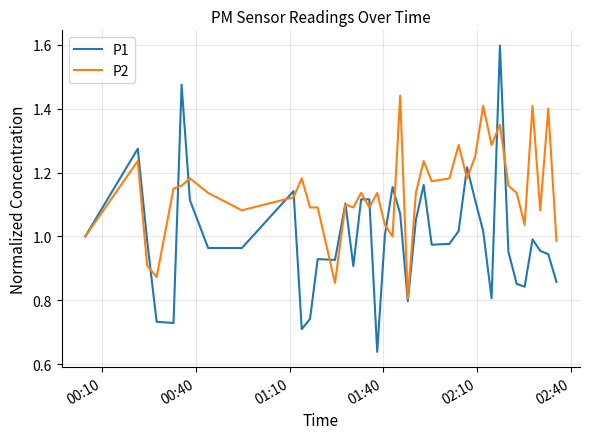

Rank the series by their maximum value, from highest to lowest.

P1, P2